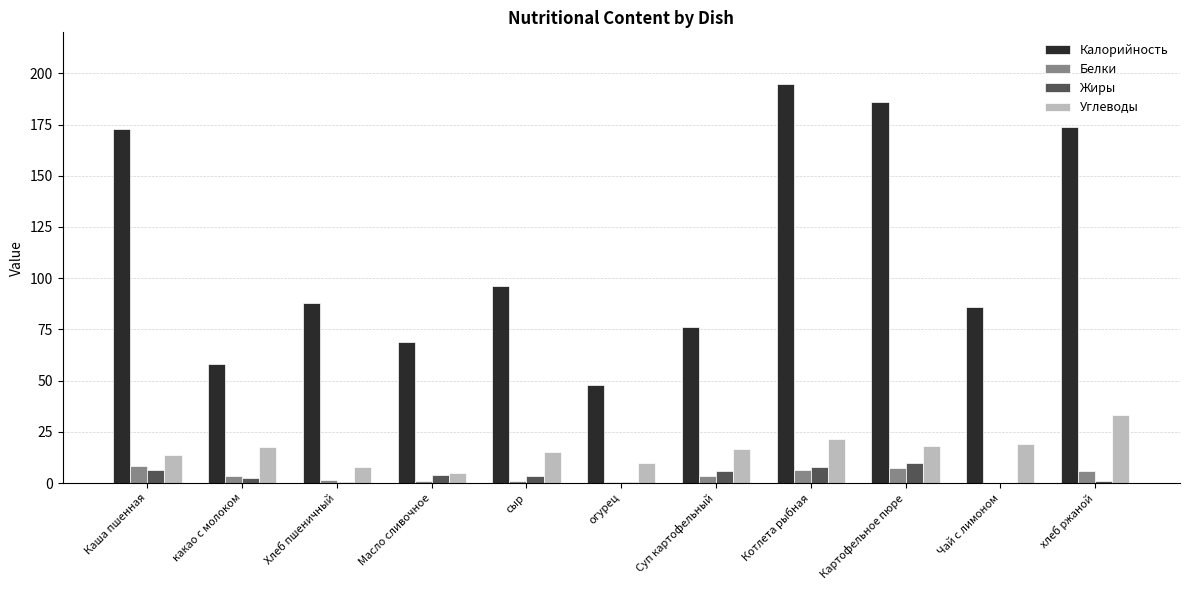

How many groups of bars are there?

11